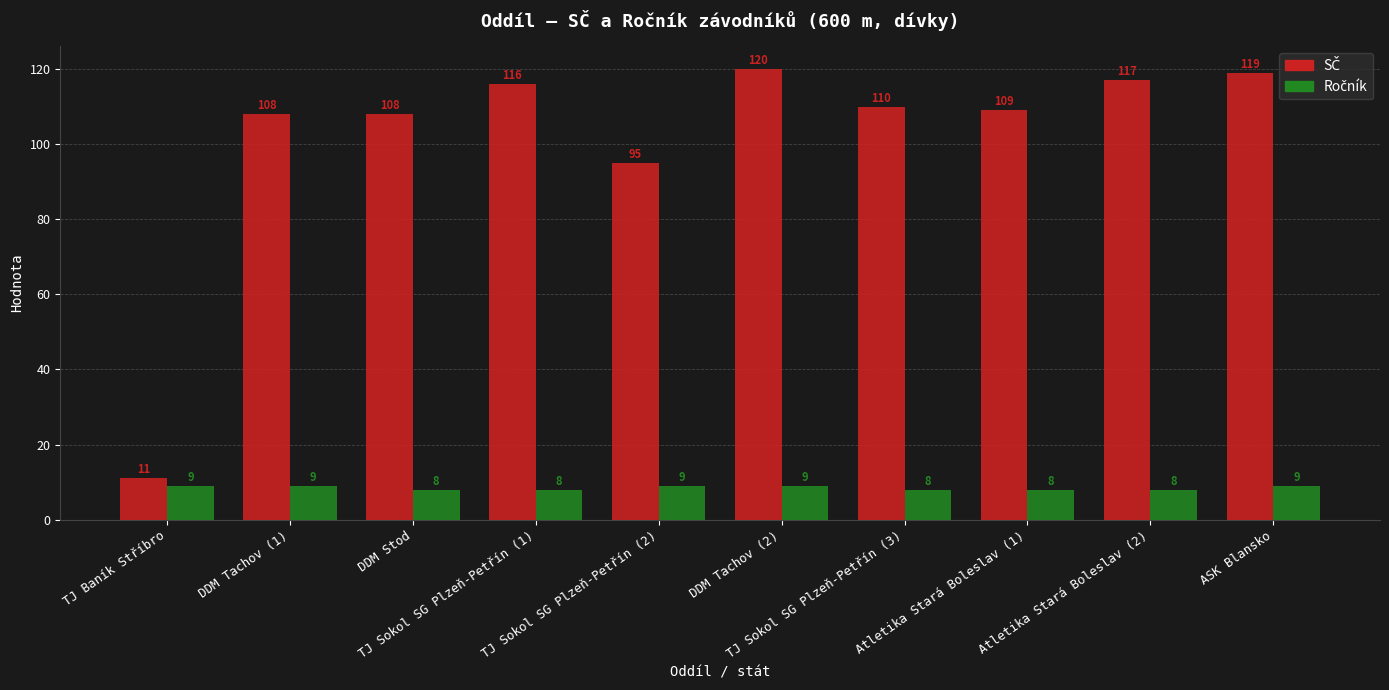

What is the maximum value shown in the chart?

120